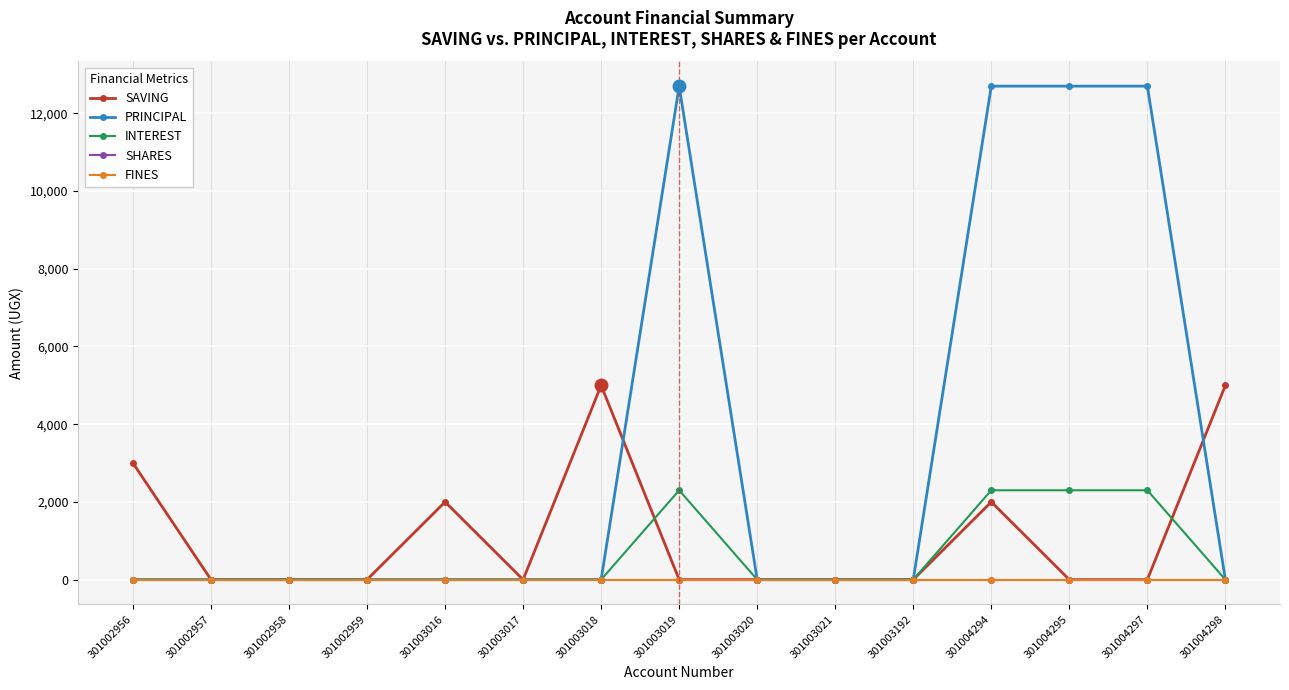

Is this an area chart (filled region under the line)?

No